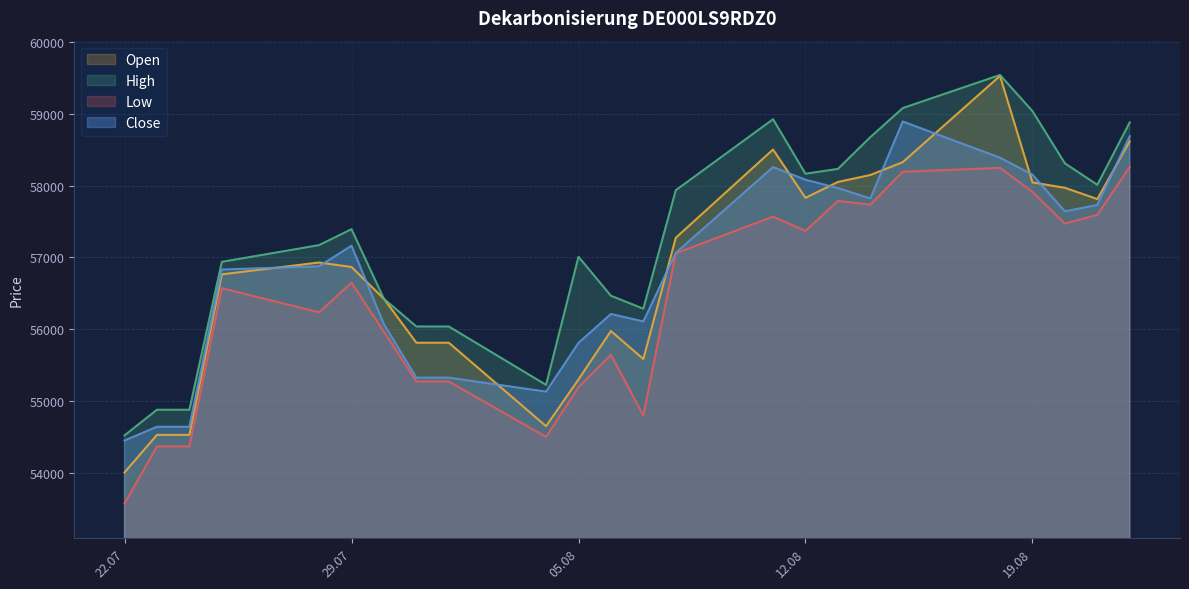

What is the difference between the Close values at 21.08.2025 and 23.07.2025?

3088